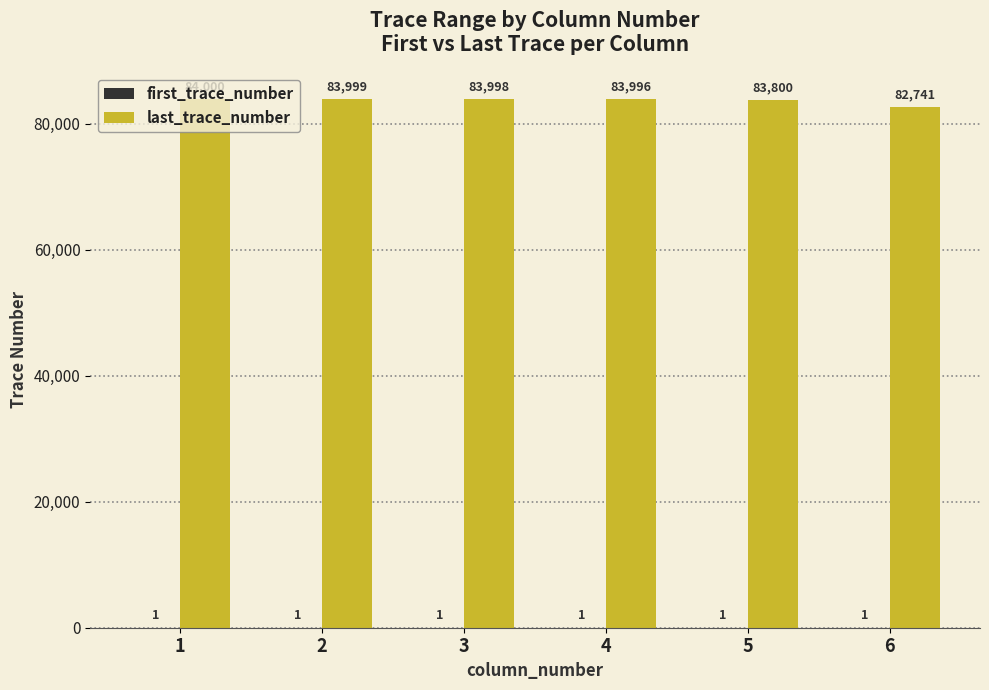

What is the total value across all series at 4?

83997